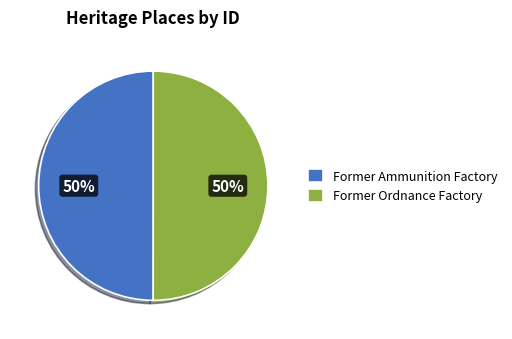

Approximately how many times larger is the value at Former Ammunition Factory compared to Former Ordnance Factory?

1.0